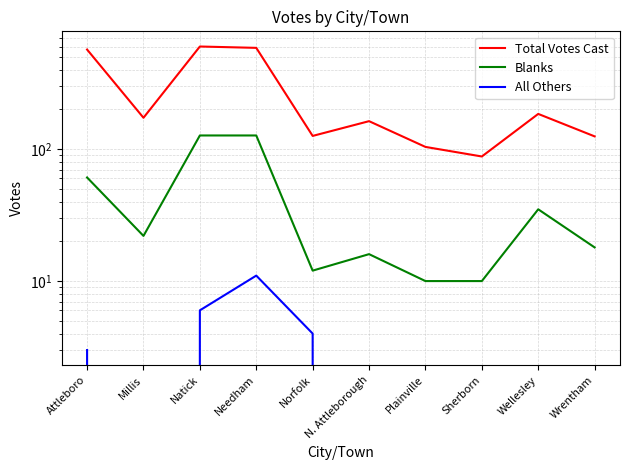

What is the difference between the Total Votes Cast values at Sherborn and N. Attleborough?

75